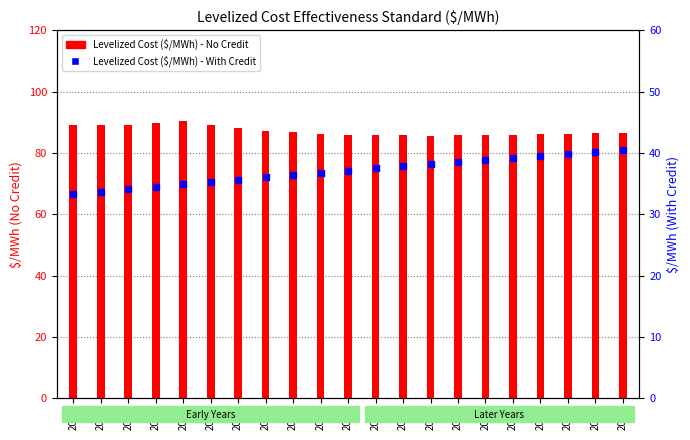

Which series has the largest Y range (max minus min)?

Levelized Cost ($/MWh) - With Credit